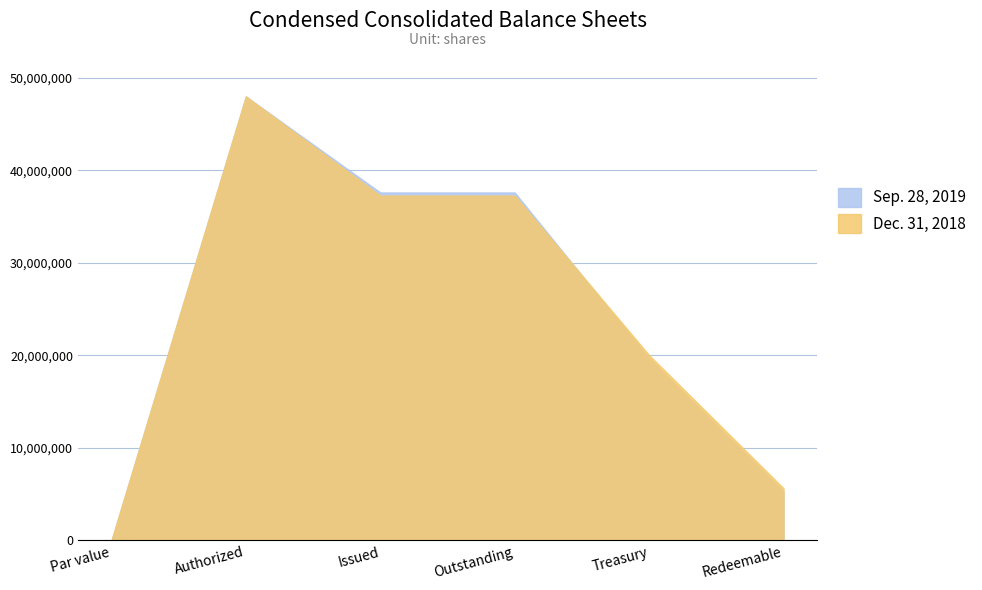

Which series has the largest total across all categories?

Dec. 31, 2018